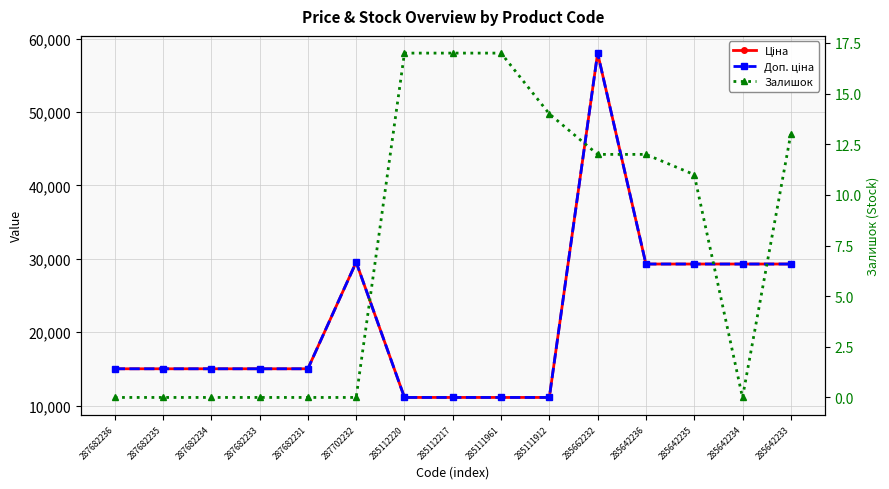

What is the difference between the highest and lowest values at 285111912?

11099.6